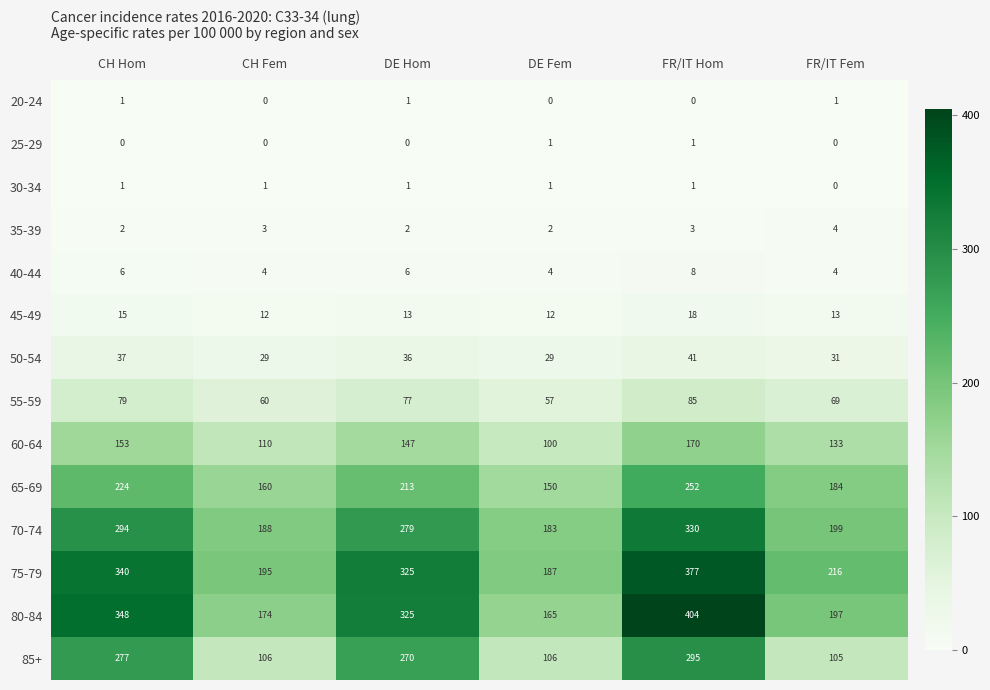

Which category has the highest value in the 35-39 series?

FR/IT Fem